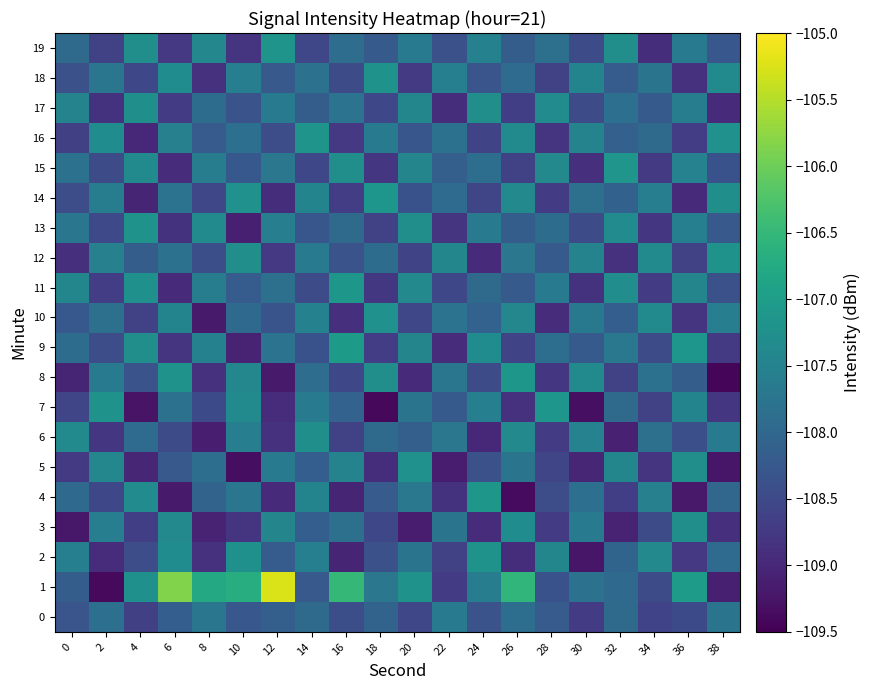

Reading left to right, what are all the values shown in this chart?

0: 0=-108.3	2=-107.9	4=-108.6	6=-108.2	8=-107.7	10=-108.3	12=-108.1	14=-108.0	16=-108.4	18=-108.1	20=-108.5	22=-107.6	24=-108.3	26=-107.9	28=-108.2	30=-108.7	32=-107.9	34=-108.6	36=-108.5	38=-107.8
1: 0=-108.2	2=-109.4	4=-107.2	6=-105.8	8=-106.8	10=-106.7	12=-105.2	14=-108.2	16=-106.5	18=-107.7	20=-107.2	22=-108.7	24=-107.6	26=-106.5	28=-108.4	30=-107.8	32=-108.0	34=-108.5	36=-107.0	38=-109.1
2: 0=-107.5	2=-108.9	4=-108.4	6=-107.3	8=-108.8	10=-107.2	12=-108.2	14=-107.6	16=-109.0	18=-108.4	20=-107.8	22=-108.6	24=-107.2	26=-108.9	28=-107.4	30=-109.2	32=-108.0	34=-107.4	36=-108.8	38=-107.9
3: 0=-109.2	2=-107.6	4=-108.7	6=-107.4	8=-109.0	10=-108.8	12=-107.5	14=-108.2	16=-107.8	18=-108.5	20=-109.1	22=-107.8	24=-108.9	26=-107.3	28=-108.7	30=-107.6	32=-109.1	34=-108.5	36=-107.3	38=-108.9
4: 0=-108.0	2=-108.5	4=-107.3	6=-109.2	8=-108.1	10=-107.7	12=-109.0	14=-107.5	16=-109.0	18=-108.2	20=-107.7	22=-108.8	24=-107.1	26=-109.4	28=-108.4	30=-107.8	32=-108.7	34=-107.5	36=-109.2	38=-108.0
5: 0=-108.7	2=-107.4	4=-109.0	6=-108.2	8=-107.9	10=-109.3	12=-107.6	14=-108.2	16=-107.5	18=-108.9	20=-107.2	22=-109.2	24=-108.4	26=-107.8	28=-108.6	30=-109.0	32=-107.4	34=-108.8	36=-107.3	38=-109.2
6: 0=-107.3	2=-108.8	4=-107.9	6=-108.5	8=-109.1	10=-107.6	12=-108.8	14=-107.3	16=-108.6	18=-108.0	20=-108.1	22=-107.7	24=-109.0	26=-107.4	28=-108.7	30=-107.5	32=-109.1	34=-107.8	36=-108.4	38=-107.7
7: 0=-108.6	2=-107.2	4=-109.3	6=-107.8	8=-108.5	10=-107.3	12=-108.9	14=-107.6	16=-108.1	18=-109.4	20=-107.8	22=-108.2	24=-107.5	26=-108.9	28=-107.1	30=-109.3	32=-107.9	34=-108.6	36=-107.5	38=-108.8
8: 0=-109.0	2=-107.7	4=-108.3	6=-107.2	8=-108.9	10=-107.4	12=-109.2	14=-107.9	16=-108.5	18=-107.3	20=-109.0	22=-107.7	24=-108.5	26=-107.1	28=-108.8	30=-107.4	32=-108.6	34=-107.8	36=-108.2	38=-109.4
9: 0=-107.9	2=-108.4	4=-107.3	6=-108.8	8=-107.5	10=-109.1	12=-107.8	14=-108.4	16=-107.0	18=-108.7	20=-107.5	22=-108.9	24=-107.3	26=-108.6	28=-107.9	30=-108.2	32=-107.7	34=-108.5	36=-107.1	38=-108.7
10: 0=-108.3	2=-107.8	4=-108.6	6=-107.5	8=-109.2	10=-108.0	12=-108.3	14=-107.5	16=-108.9	18=-107.2	20=-108.5	22=-107.8	24=-108.1	26=-107.4	28=-108.9	30=-107.7	32=-108.2	34=-107.4	36=-108.8	38=-107.6
11: 0=-107.4	2=-108.7	4=-107.2	6=-109.0	8=-107.6	10=-108.2	12=-107.8	14=-108.5	16=-107.1	18=-108.8	20=-107.4	22=-108.5	24=-107.9	26=-108.2	28=-107.7	30=-108.8	32=-107.3	34=-108.7	36=-107.5	38=-108.4
12: 0=-108.9	2=-107.5	4=-108.2	6=-107.8	8=-108.4	10=-107.3	12=-108.8	14=-107.6	16=-108.3	18=-107.9	20=-108.6	22=-107.4	24=-109.0	26=-107.7	28=-108.2	30=-107.5	32=-108.9	34=-107.4	36=-108.6	38=-107.2
13: 0=-107.7	2=-108.5	4=-107.2	6=-108.8	8=-107.4	10=-109.1	12=-107.6	14=-108.3	16=-108.0	18=-108.6	20=-107.3	22=-108.8	24=-107.6	26=-108.2	28=-107.9	30=-108.5	32=-107.3	34=-108.8	36=-107.6	38=-108.2
14: 0=-108.4	2=-107.6	4=-109.0	6=-107.8	8=-108.5	10=-107.2	12=-108.9	14=-107.5	16=-108.7	18=-107.1	20=-108.4	22=-107.9	24=-108.6	26=-107.4	28=-108.7	30=-107.8	32=-108.1	34=-107.6	36=-109.0	38=-107.3
15: 0=-107.8	2=-108.5	4=-107.3	6=-108.9	8=-107.6	10=-108.3	12=-107.7	14=-108.5	16=-107.3	18=-108.8	20=-107.5	22=-108.1	24=-107.9	26=-108.6	28=-107.4	30=-108.9	32=-107.2	34=-108.7	36=-107.5	38=-108.4
16: 0=-108.7	2=-107.3	4=-109.0	6=-107.5	8=-108.2	10=-107.9	12=-108.4	14=-107.2	16=-108.8	18=-107.6	20=-108.3	22=-107.8	24=-108.6	26=-107.3	28=-108.8	30=-107.5	32=-108.1	34=-108.0	36=-108.7	38=-107.2
17: 0=-107.5	2=-108.8	4=-107.3	6=-108.7	8=-107.9	10=-108.3	12=-107.6	14=-108.2	16=-107.8	18=-108.5	20=-107.4	22=-108.9	24=-107.3	26=-108.7	28=-107.3	30=-108.5	32=-107.8	34=-108.2	36=-107.6	38=-108.9
18: 0=-108.4	2=-107.7	4=-108.5	6=-107.3	8=-108.9	10=-107.6	12=-108.2	14=-107.8	16=-108.5	18=-107.2	20=-108.7	22=-107.6	24=-108.3	26=-107.9	28=-108.6	30=-107.5	32=-108.2	34=-107.8	36=-108.8	38=-107.3
19: 0=-108.0	2=-108.6	4=-107.3	6=-108.8	8=-107.4	10=-108.8	12=-107.2	14=-108.5	16=-107.9	18=-108.2	20=-107.7	22=-108.4	24=-107.5	26=-108.2	28=-107.8	30=-108.5	32=-107.3	34=-108.9	36=-107.6	38=-108.3